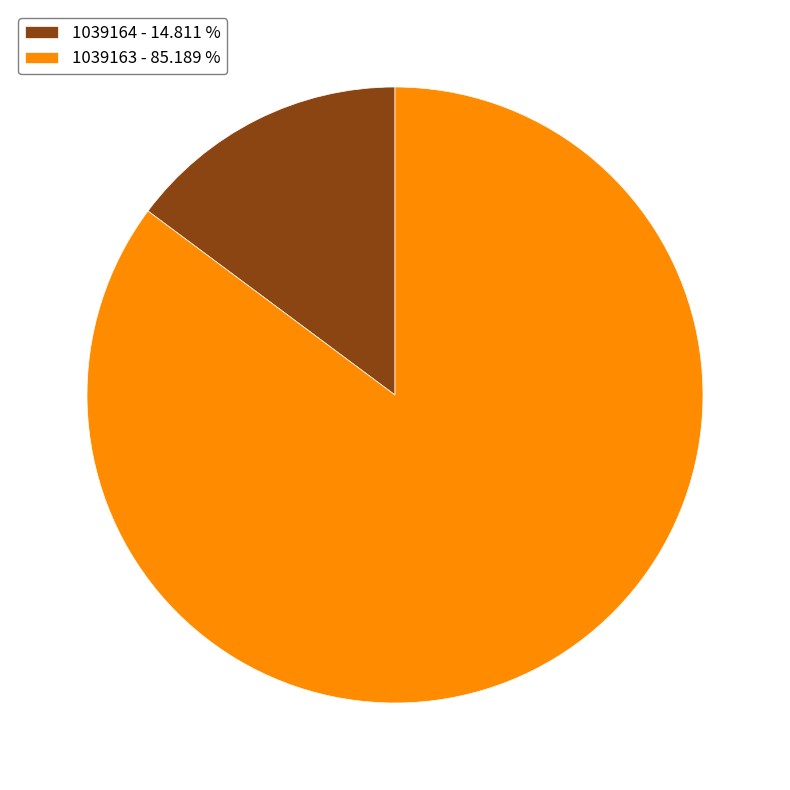

Does 1039163 account for over 50% of the chart?

Yes